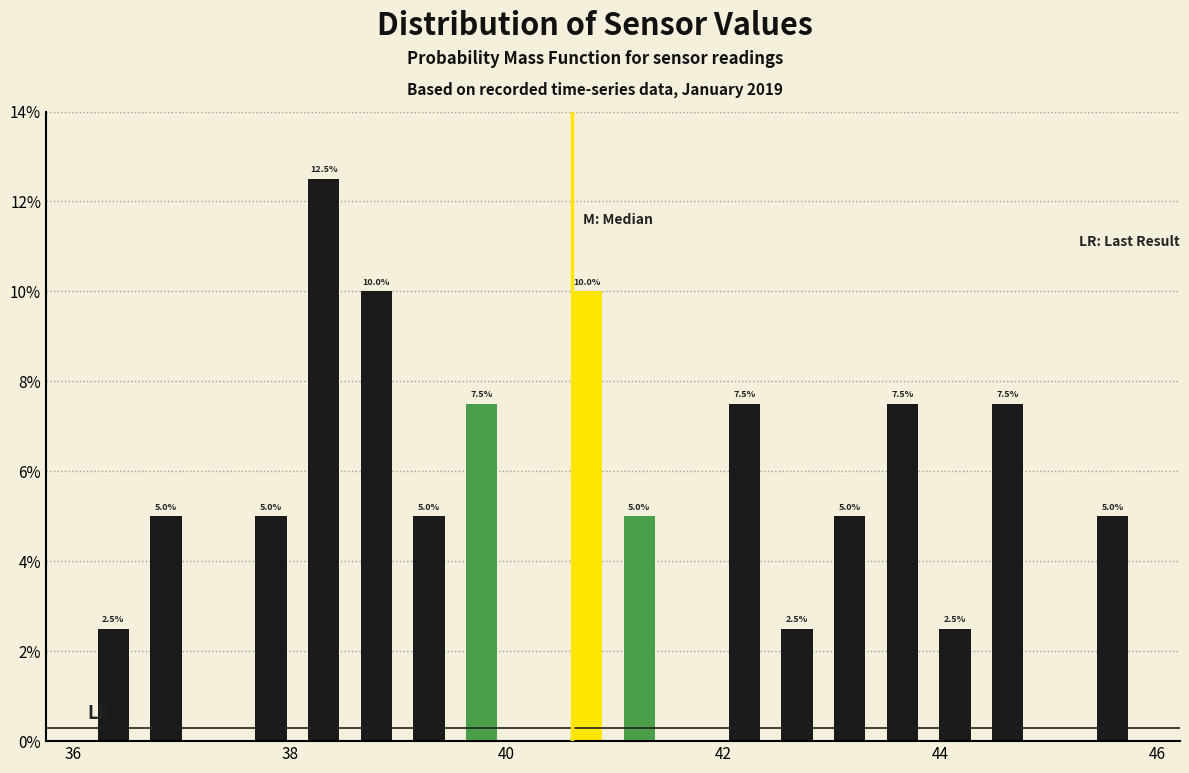

Around what value on the x-axis is the tallest bar? Give the approximate position of its centre, as read against the axis.

38.4